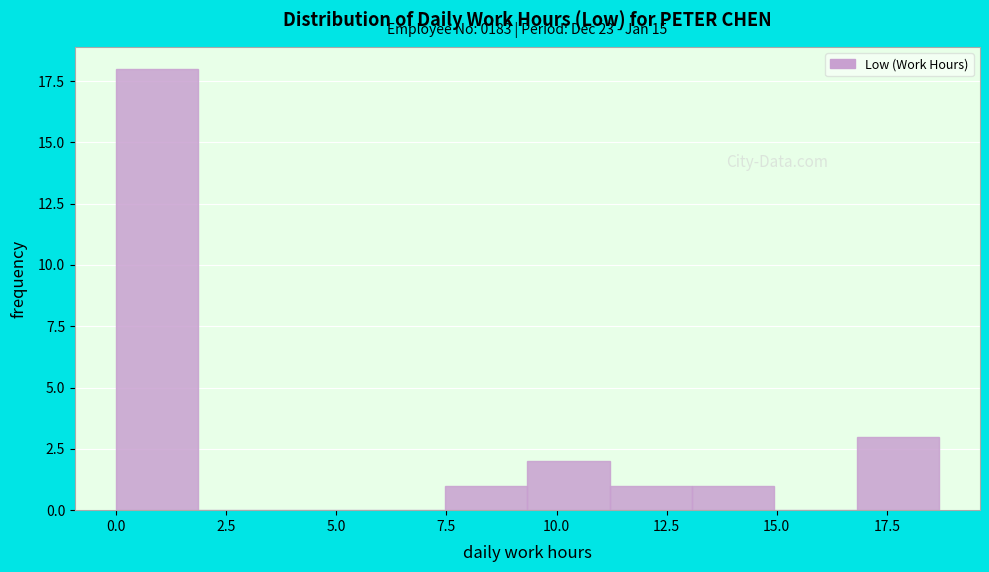

Read against the x-axis, roughly where is the centre of the tallest bar?

1.0